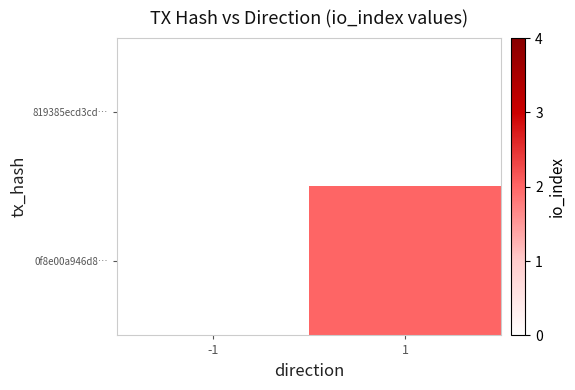

List the series in order of their peak value, highest first.

0f8e00a946d8…, 819385ecd3cd…